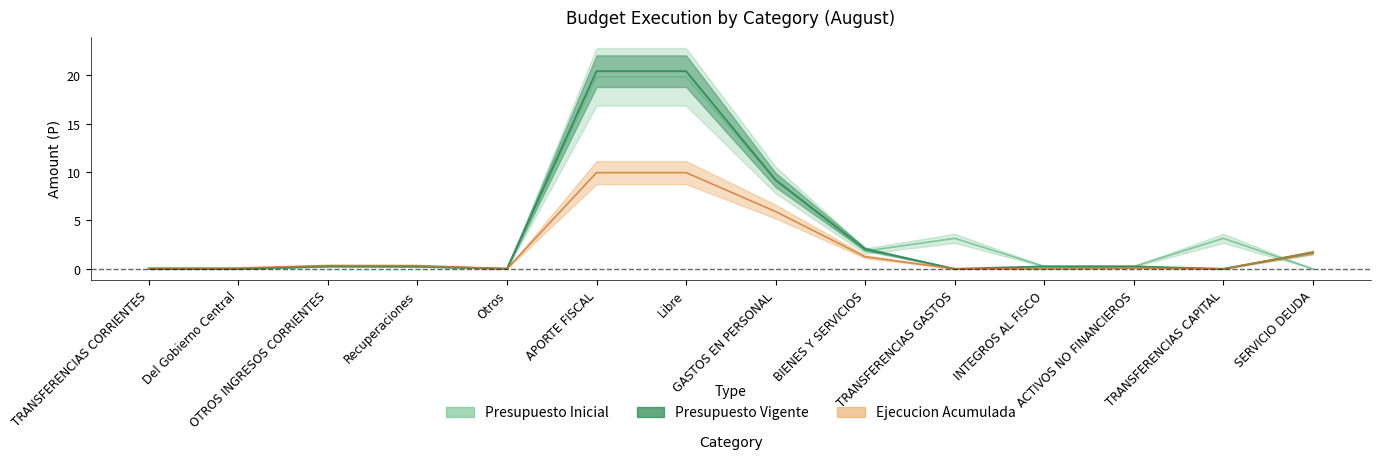

What is the label of the 8th point from the right?

Libre